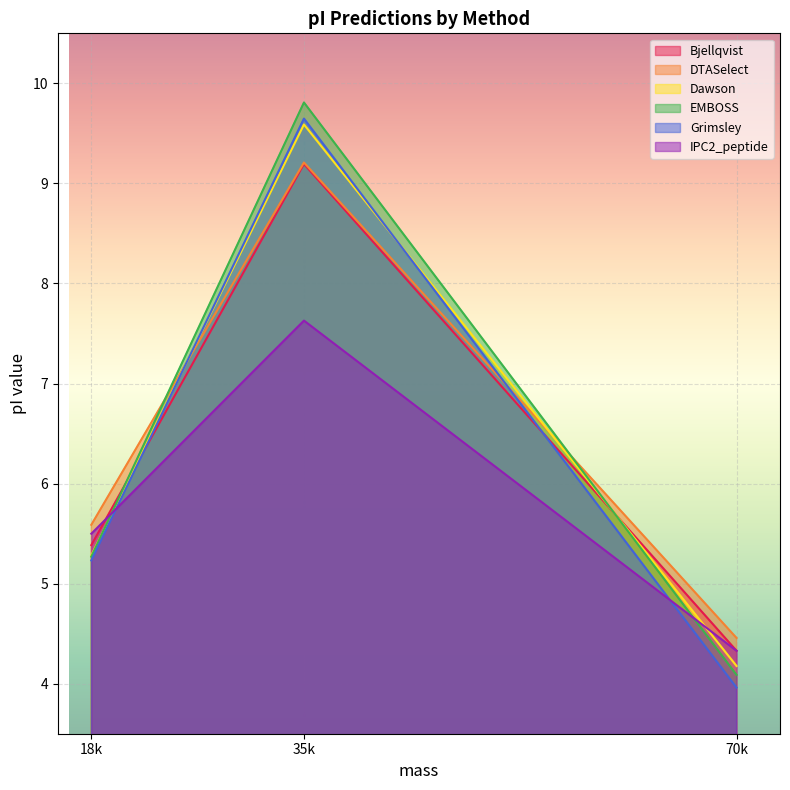

What are all the series names shown in the legend?

Bjellqvist, DTASelect, Dawson, EMBOSS, Grimsley, IPC2_peptide